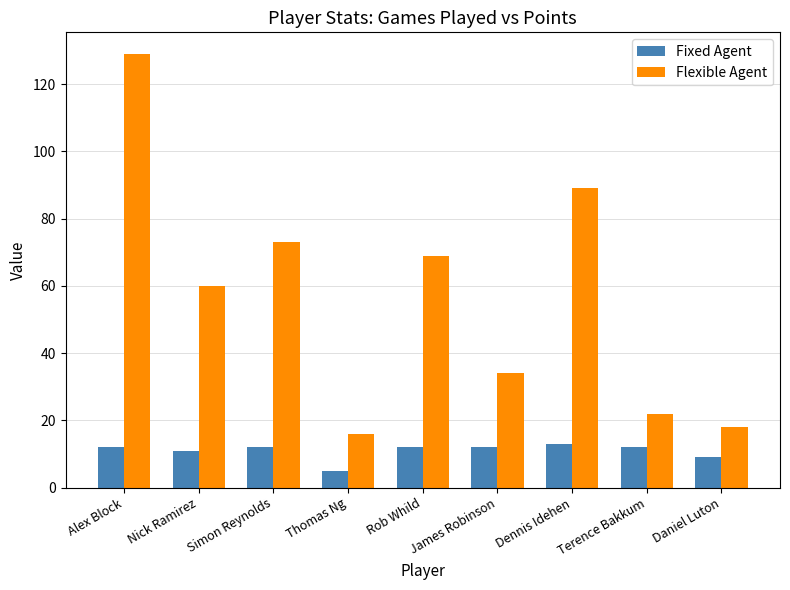

At which label is Flexible Agent closest to 72?

Simon Reynolds